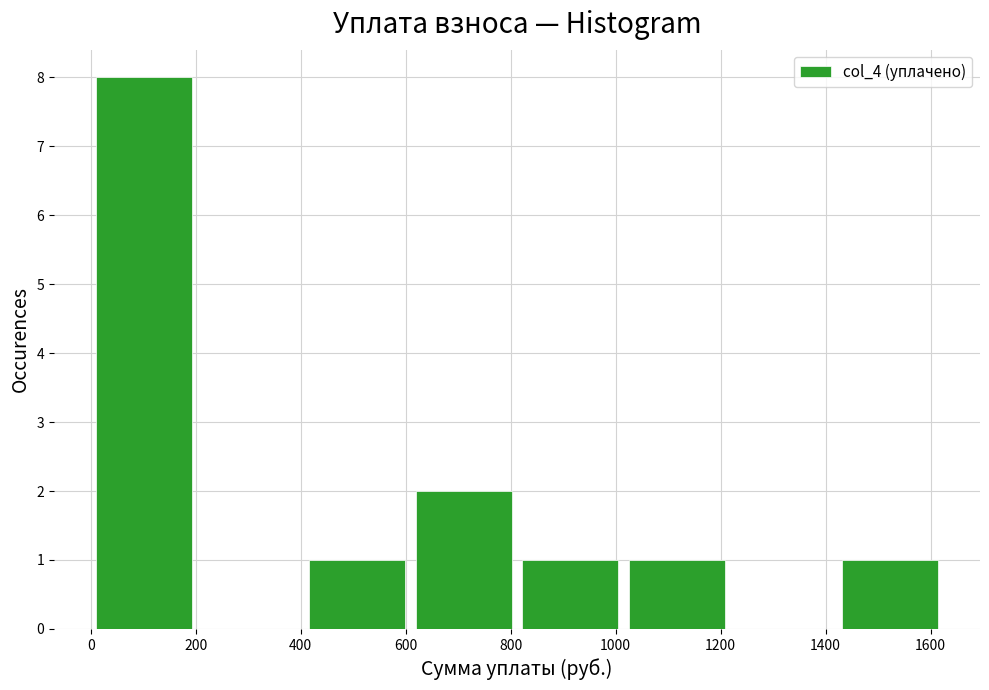

Which range on the x-axis has the tallest bar?

0 to 200